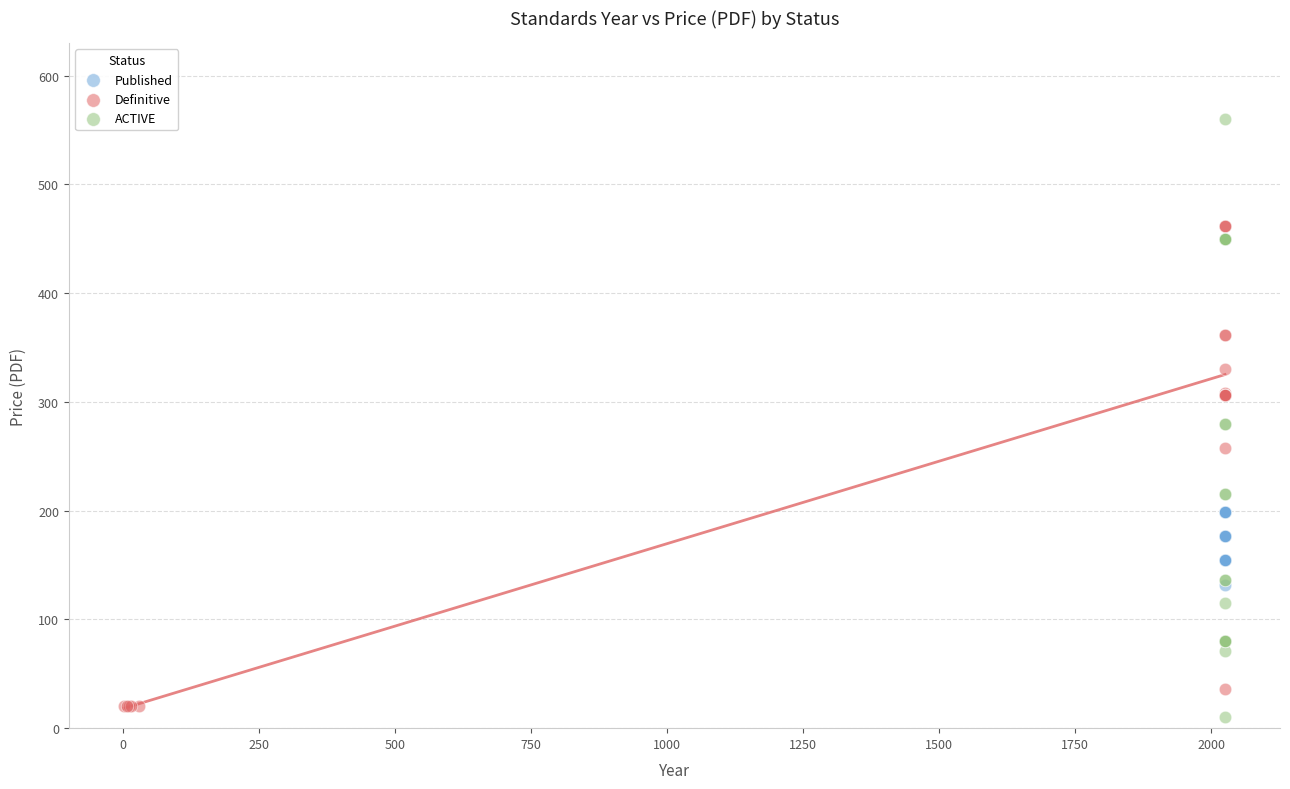

What are all the series names shown in the legend?

Published, Definitive, ACTIVE